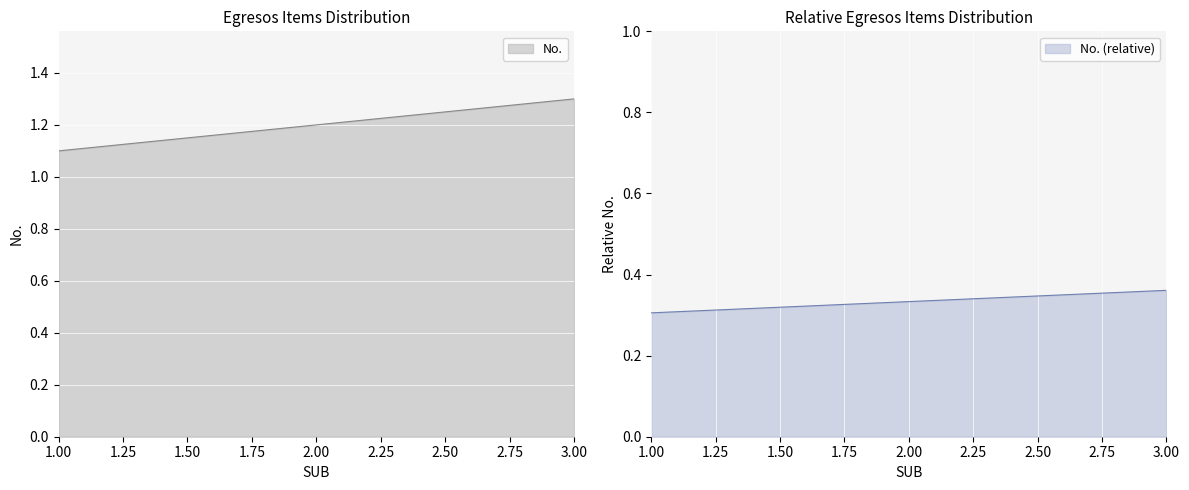

Approximately how many times larger is the value at 3 compared to 1?

1.2